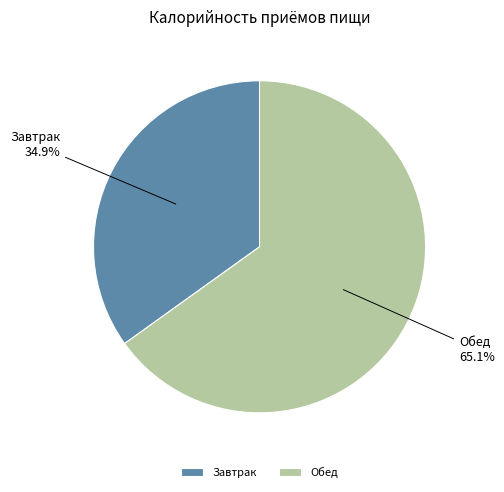

To the nearest percent, what portion does Завтрак represent?

35%